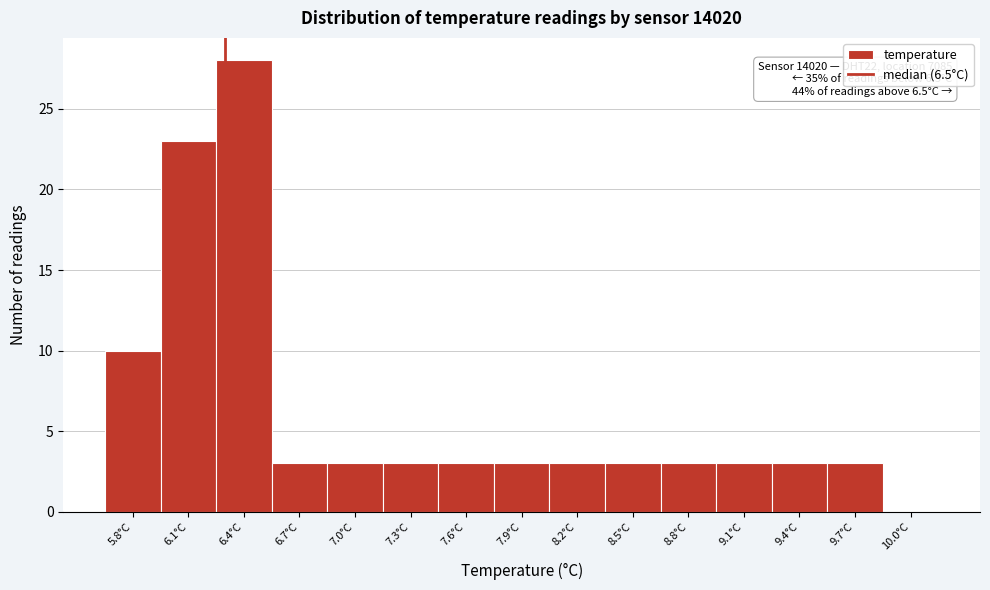

Reading left to right, what are all the values shown in this chart?

5.8°C=10	6.1°C=23	6.4°C=28	6.7°C=3	7.0°C=3	7.3°C=3	7.6°C=3	7.9°C=3	8.2°C=3	8.5°C=3	8.8°C=3	9.1°C=3	9.4°C=3	9.7°C=3	10.0°C=0